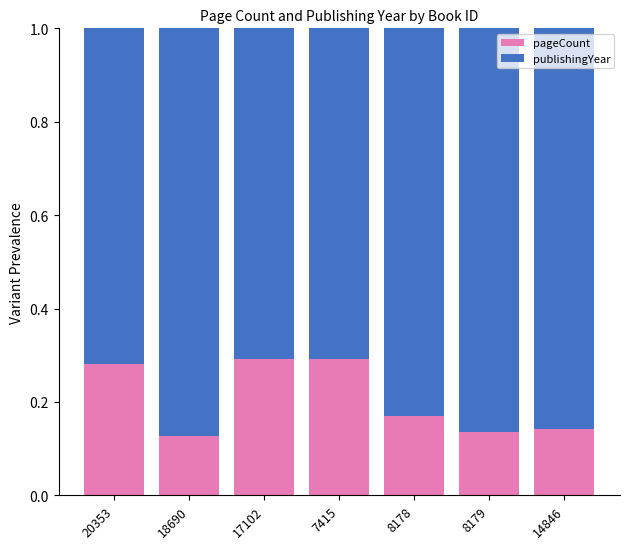

What is the sum of all pageCount values?

1.4